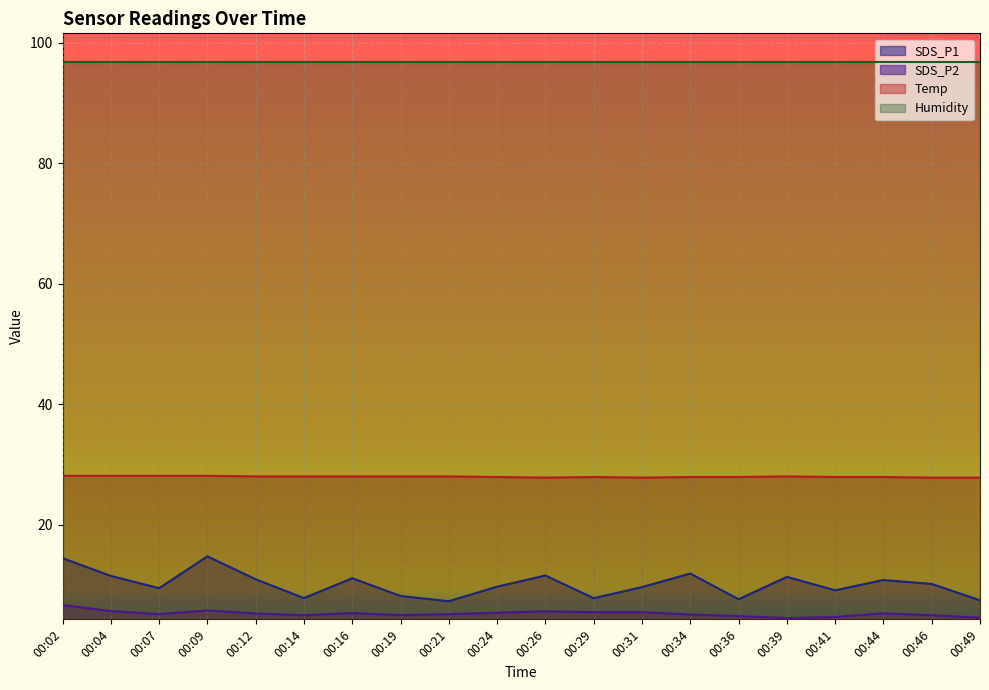

Rank the series at 00:09 from lowest to highest value.

SDS_P2, SDS_P1, Temp, Humidity